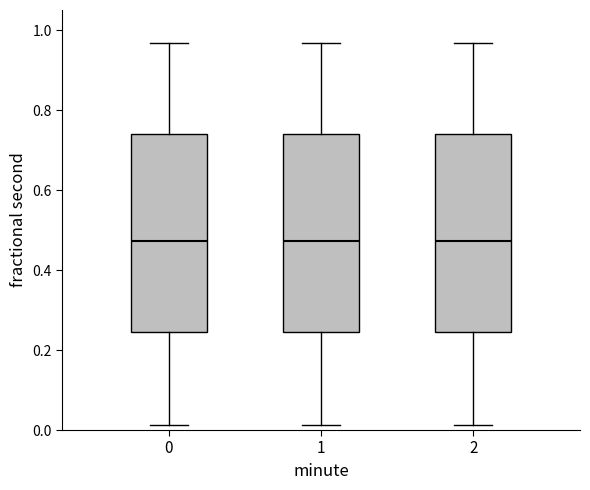

Where does the upper whisker of the box at x = 1 end on the y-axis? The values are not printed on the chart, so give them approximately, as read against the axis.

0.96